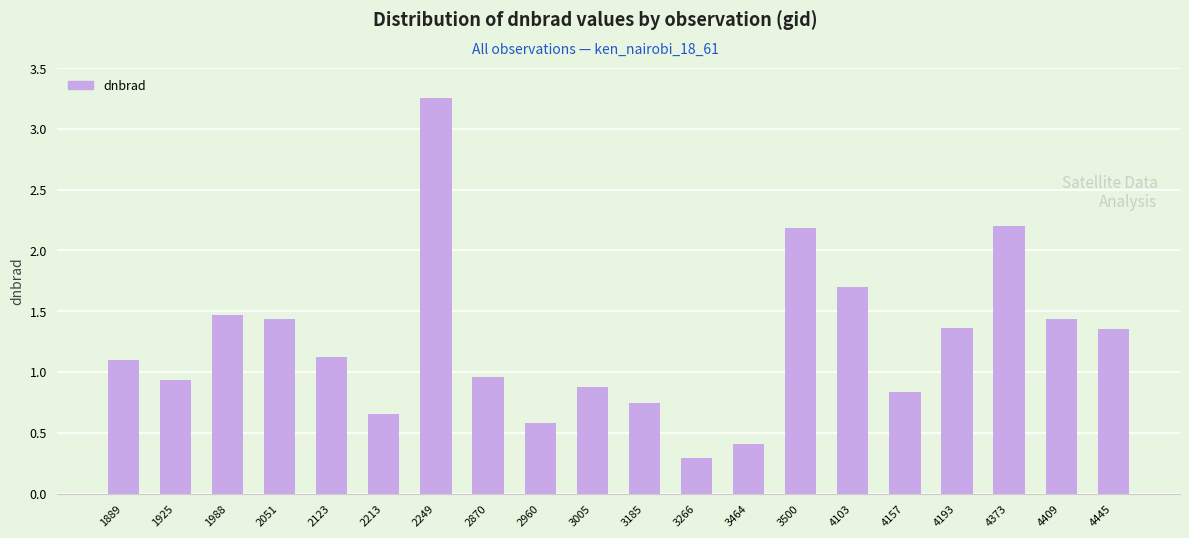

Approximately how many times larger is the value at 3464 compared to 4193?

0.3